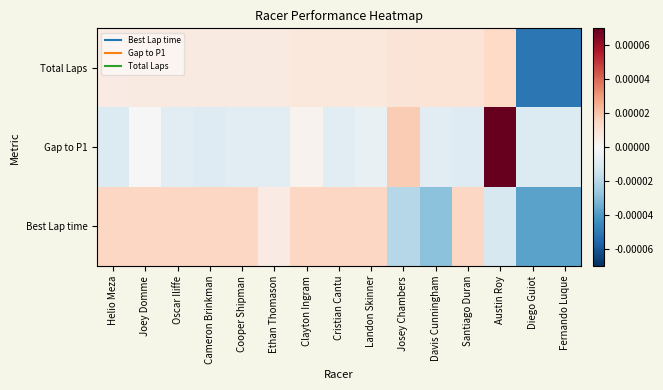

Reading left to right, list all the values displayed in this chart.

Total Laps: Helio Meza=0.0	Joey Domme=0.0	Oscar Iliffe=0.0	Cameron Brinkman=0.0	Cooper Shipman=0.0	Ethan Thomason=0.0	Clayton Ingram=0.0	Cristian Cantu=0.0	Landon Skinner=0.0	Josey Chambers=0.0	Davis Cunningham=0.0	Santiago Duran=0.0	Austin Roy=0.0	Diego Guiot=-0.0	Fernando Luque=-0.0
Gap to P1: Helio Meza=-0.0	Joey Domme=0.0	Oscar Iliffe=-0.0	Cameron Brinkman=-0.0	Cooper Shipman=-0.0	Ethan Thomason=-0.0	Clayton Ingram=0.0	Cristian Cantu=-0.0	Landon Skinner=-0.0	Josey Chambers=0.0	Davis Cunningham=-0.0	Santiago Duran=-0.0	Austin Roy=0.0	Diego Guiot=-0.0	Fernando Luque=-0.0
Best Lap time: Helio Meza=0.0	Joey Domme=0.0	Oscar Iliffe=0.0	Cameron Brinkman=0.0	Cooper Shipman=0.0	Ethan Thomason=0.0	Clayton Ingram=0.0	Cristian Cantu=0.0	Landon Skinner=0.0	Josey Chambers=-0.0	Davis Cunningham=-0.0	Santiago Duran=0.0	Austin Roy=-0.0	Diego Guiot=-0.0	Fernando Luque=-0.0